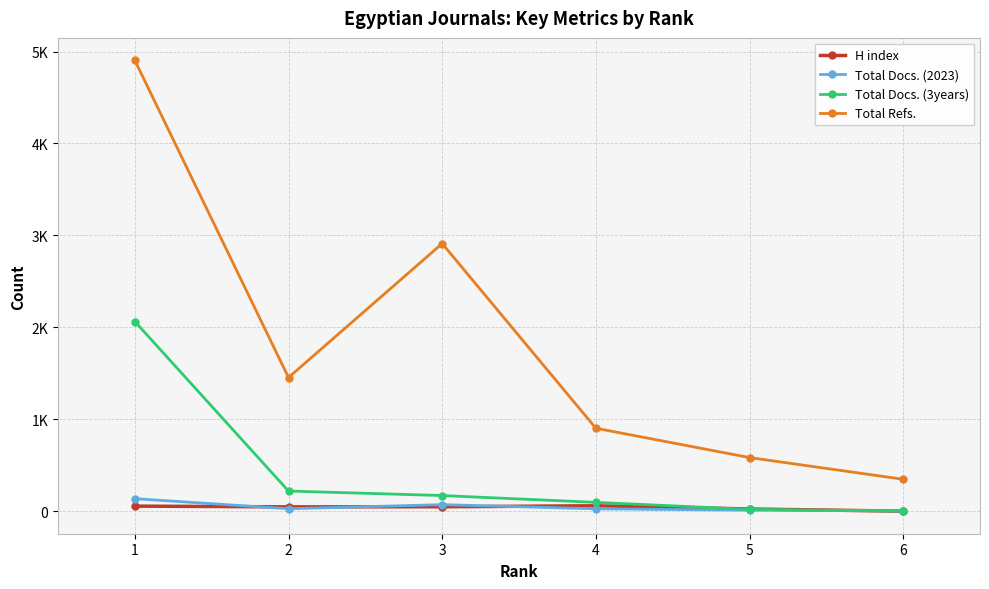

Does the chart display data point markers on the line(s)?

Yes